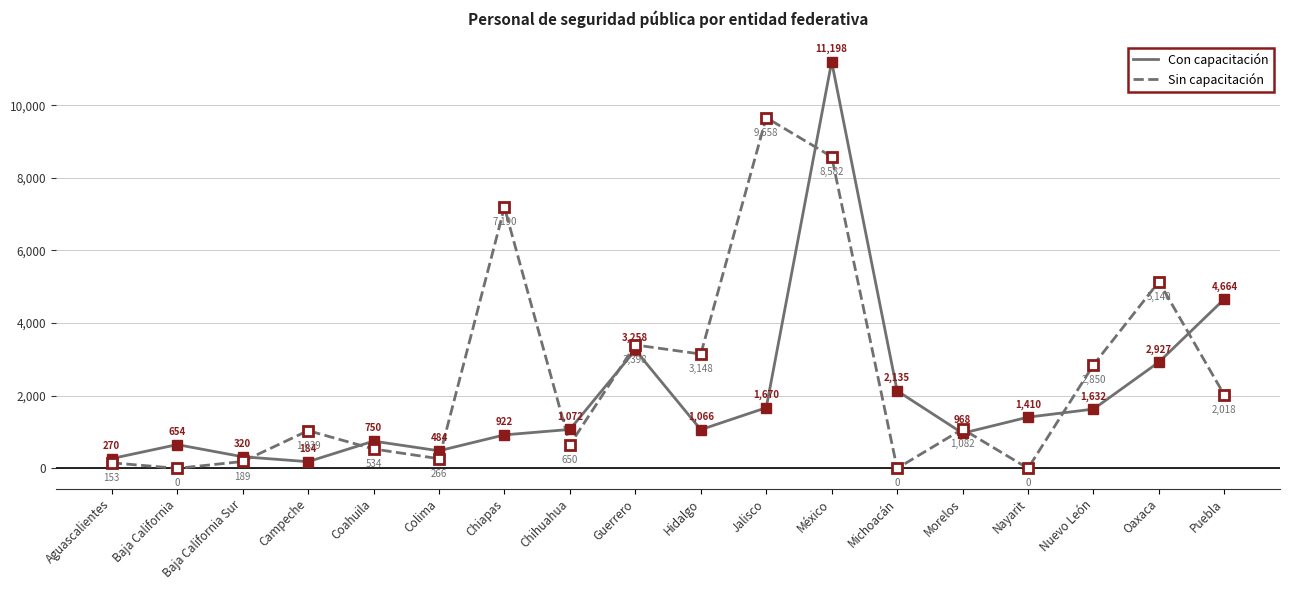

Which series changed the most between Coahuila and Chihuahua?

Con capacitación